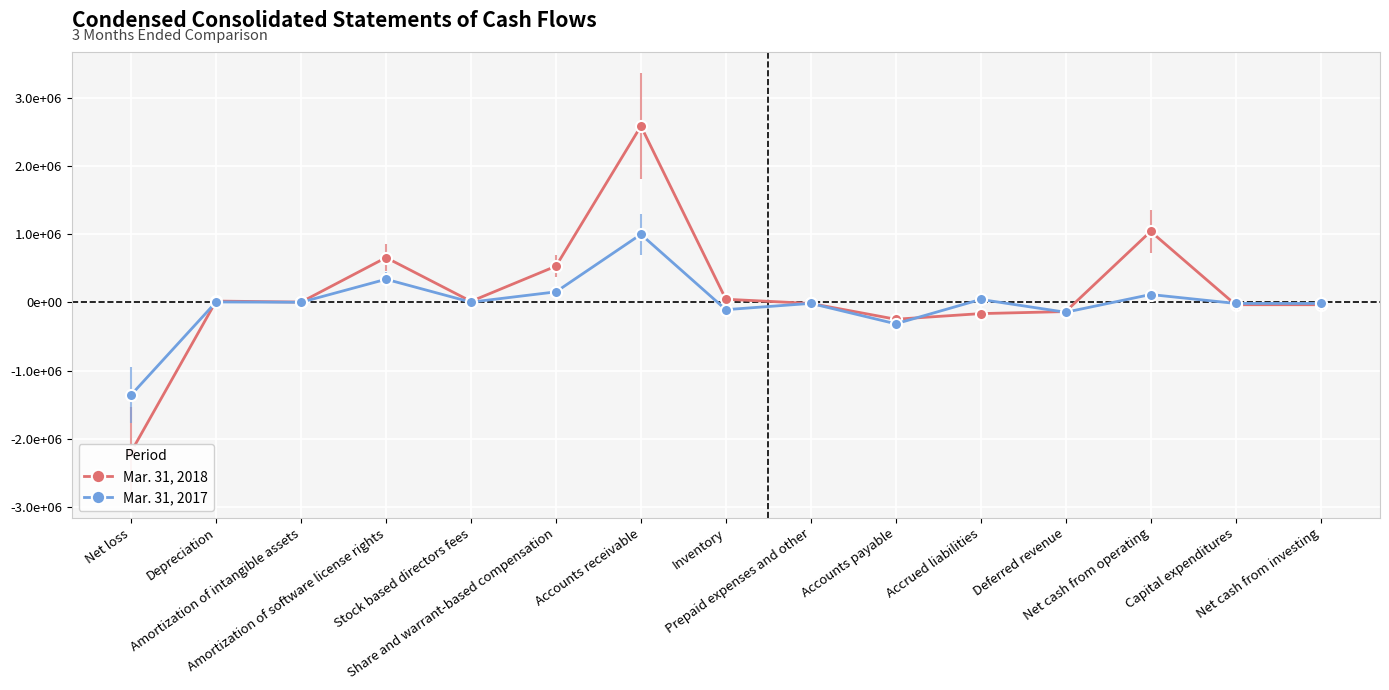

What is the difference between the Mar. 31, 2018 values at Inventory and Amortization of software license rights?

611727